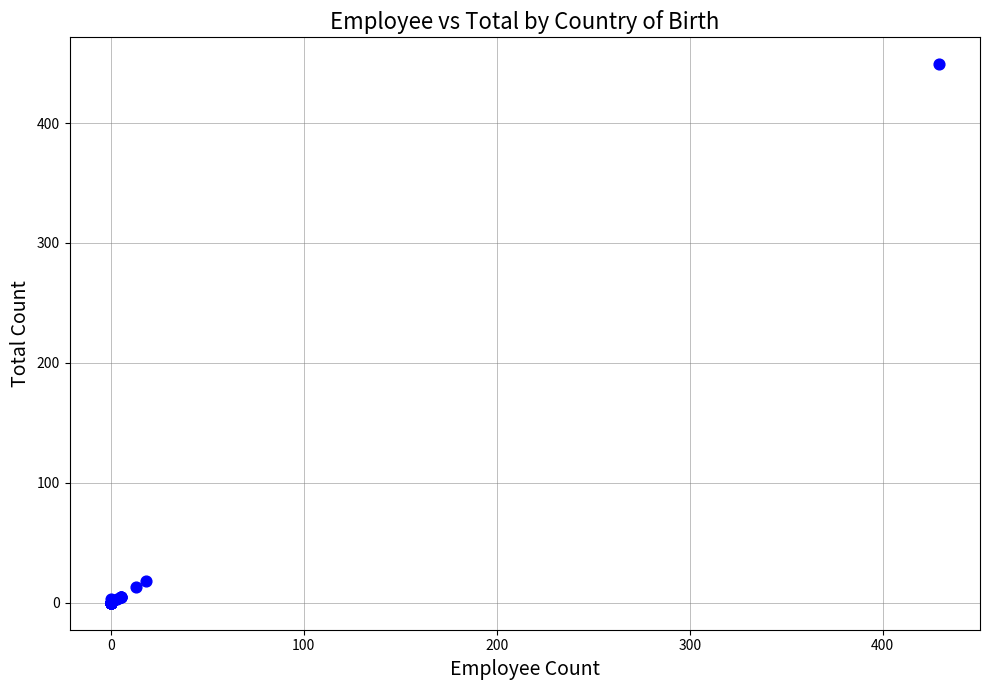

What Y value in the scatter plot is closest to 224?

18